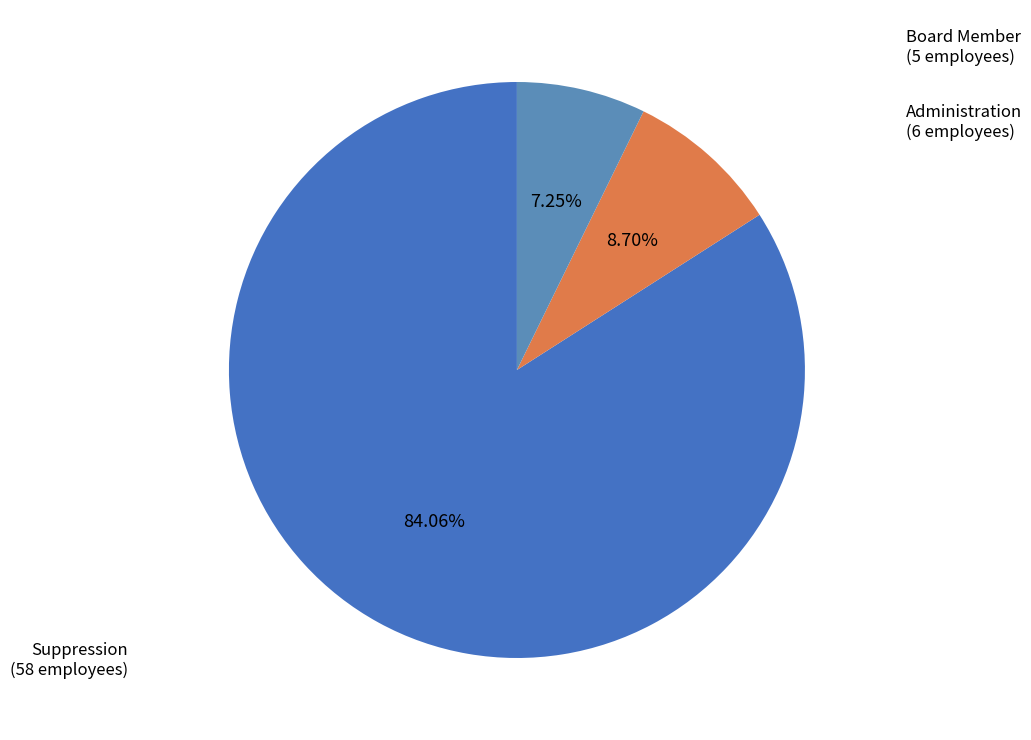

Rank the categories by value from highest to lowest.

Suppression, Administration, Board Member